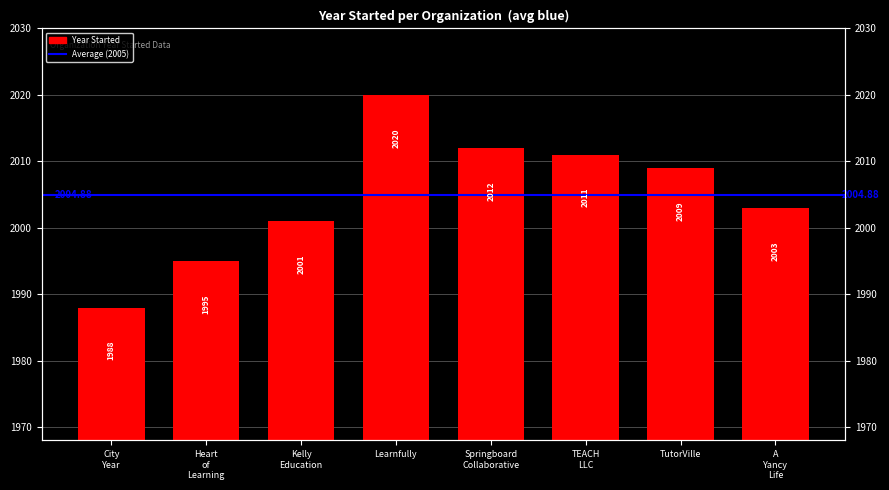

What value does the data have at City Year, to the nearest 5?

1990